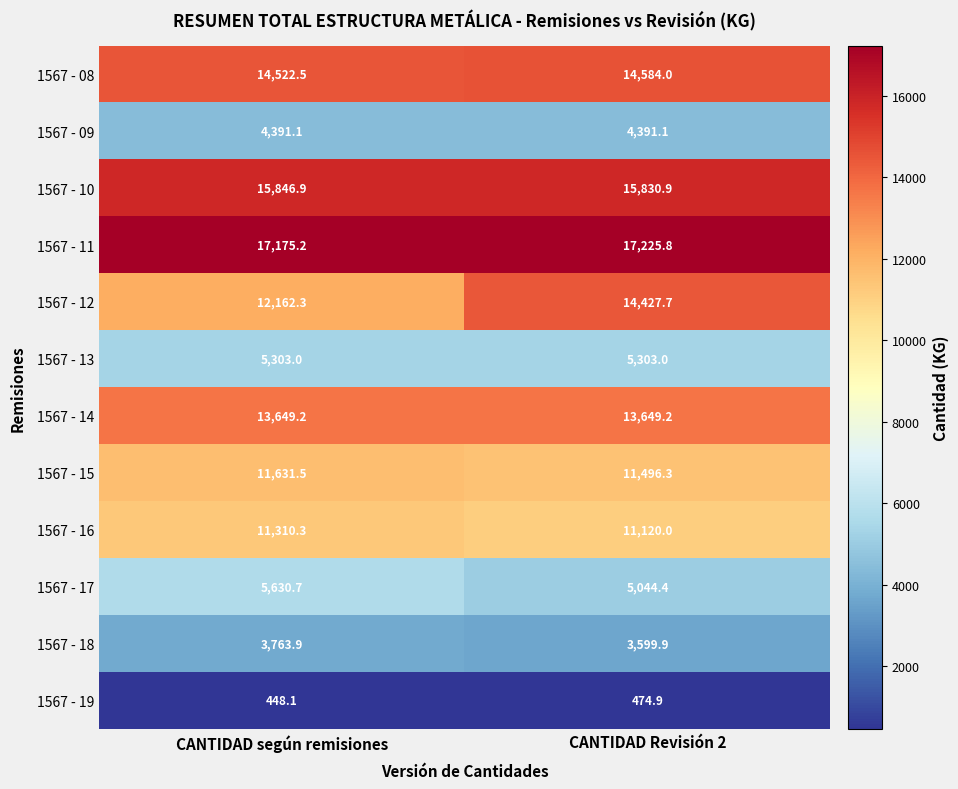

Between CANTIDAD según remisiones and CANTIDAD Revisión 2, which series saw the biggest shift?

1567 - 12